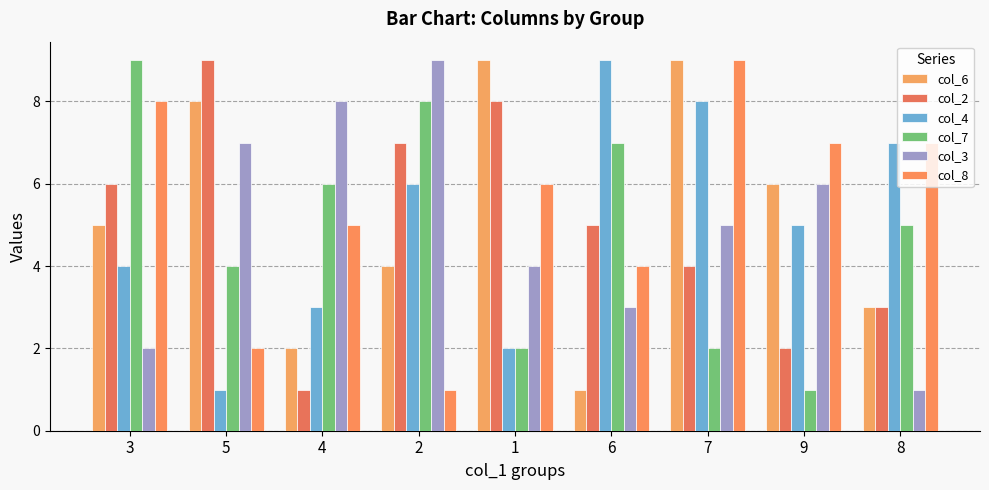

What is the maximum value shown in the chart?

9